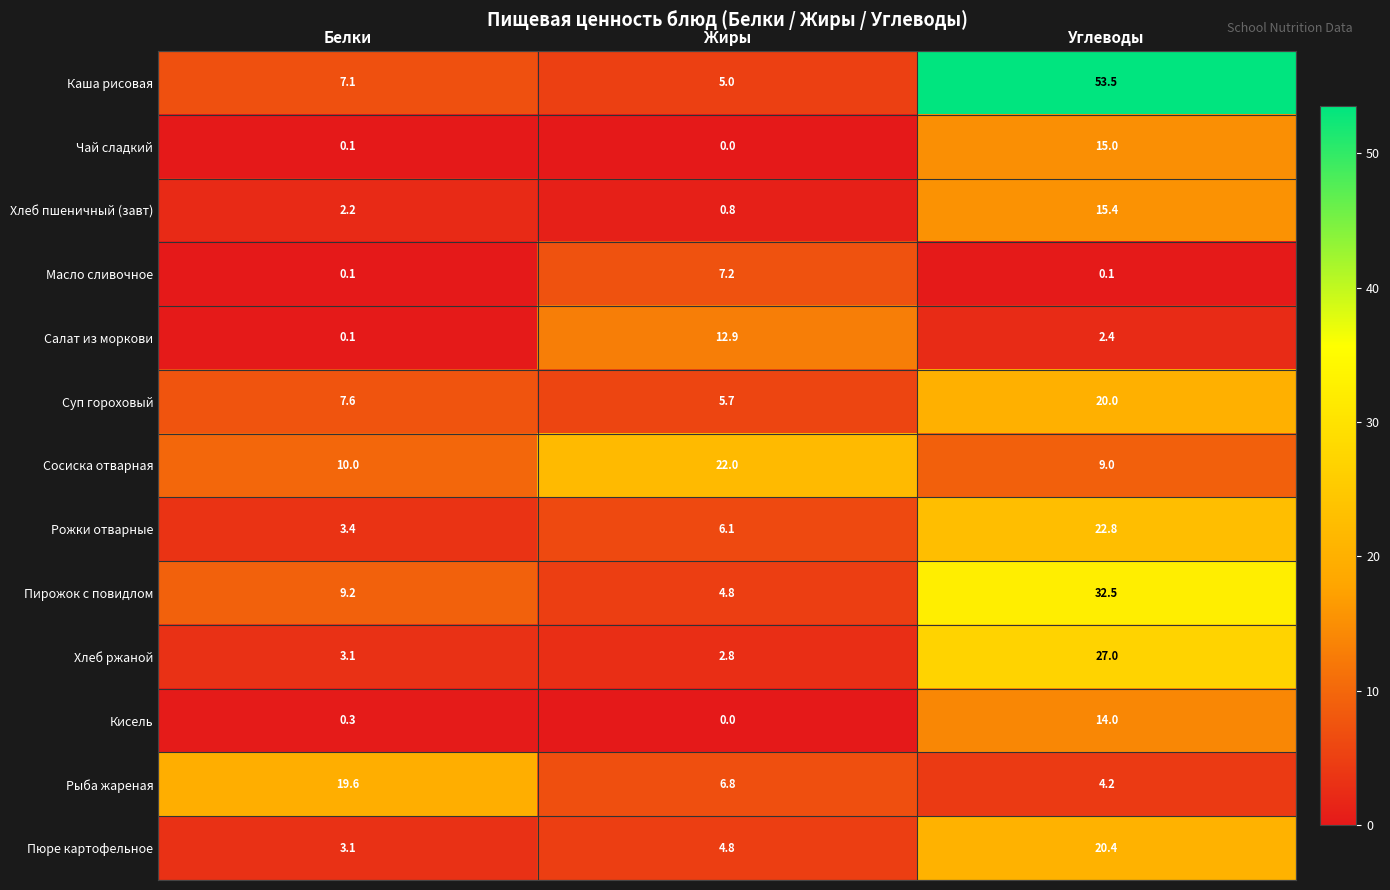

List the series in order of their peak value, lowest first.

Масло сливочное, Салат из моркови, Кисель, Чай сладкий, Хлеб пшеничный (завт), Рыба жареная, Суп гороховый, Пюре картофельное, Сосиска отварная, Рожки отварные, Хлеб ржаной, Пирожок с повидлом, Каша рисовая